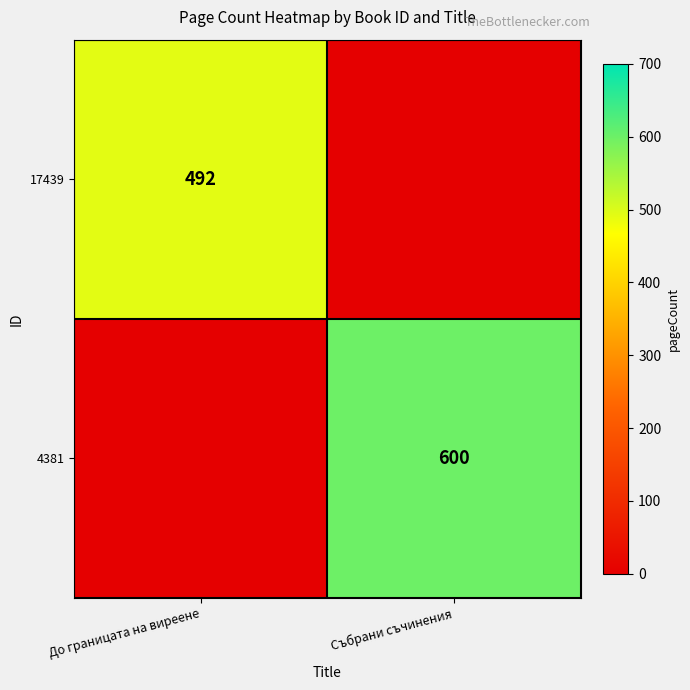

Is it true that 4381 equals 600 at Събрани съчинения?

True